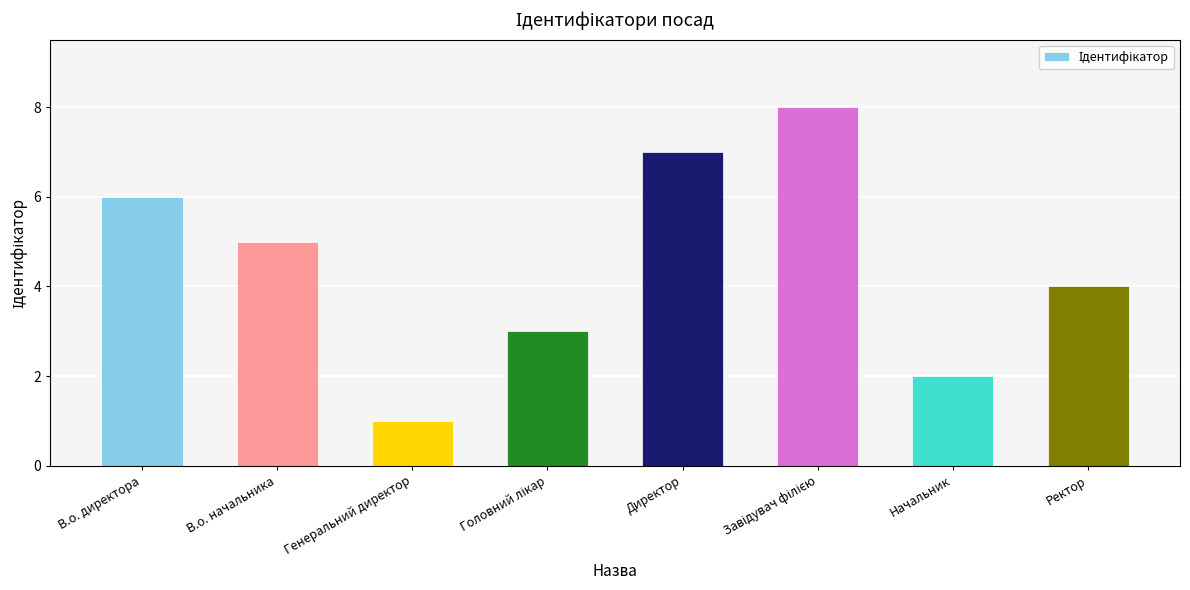

The value at Ректор is 1. True or false?

False